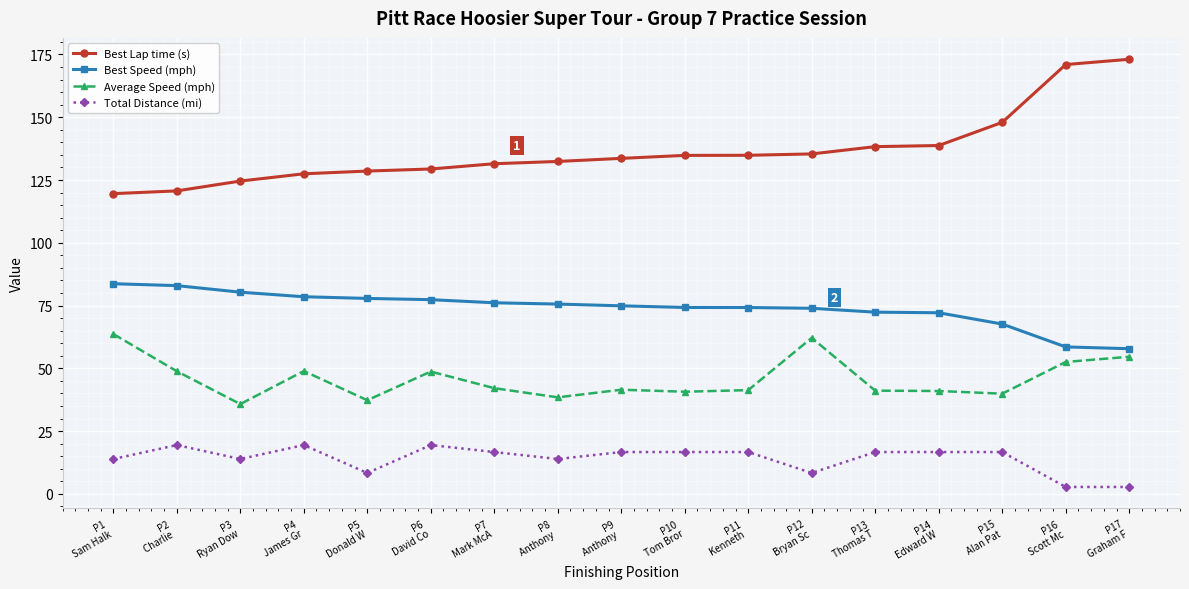

At which category does the chart reach its peak across all series?

P17
Graham F